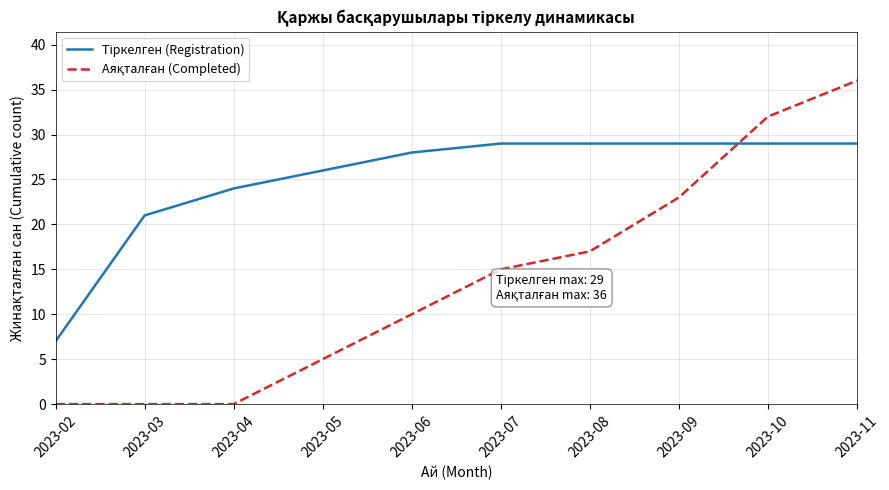

What is the spread (max minus min) of values at 2023-06?

18